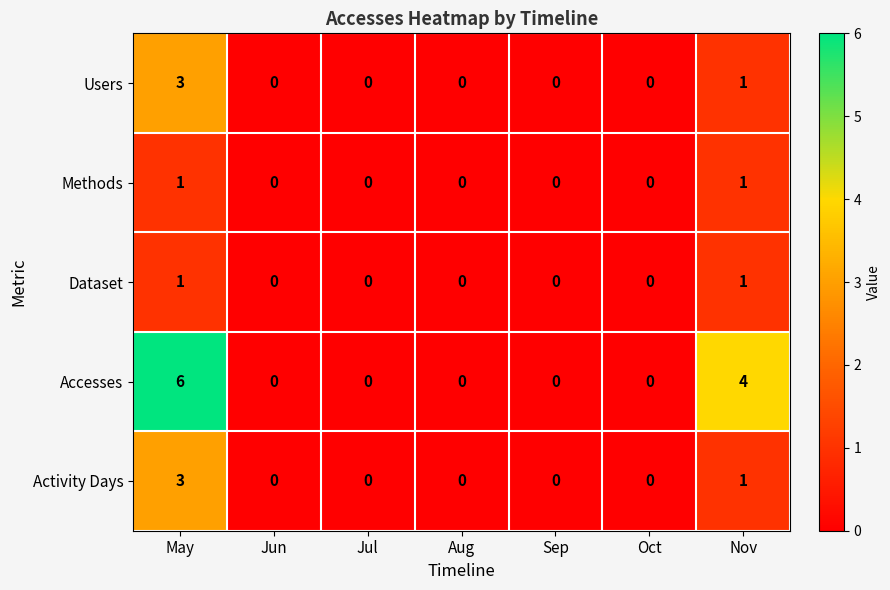

What is the total value across all series at May?

14